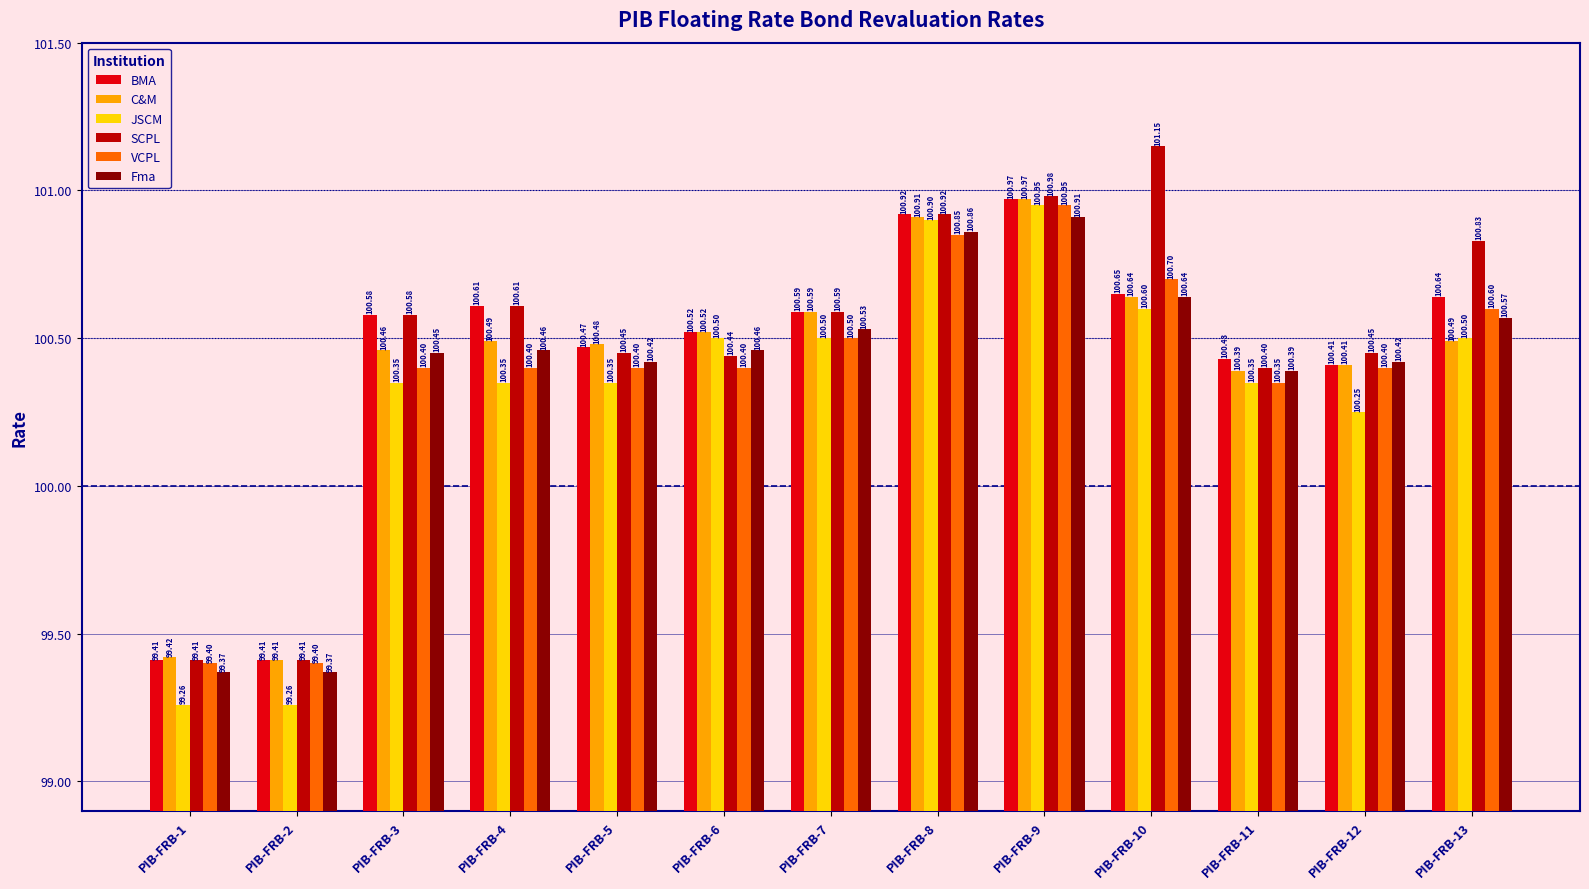

Rank the series at PIB-FRB-5 from lowest to highest value.

JSCM, VCPL, Fma, SCPL, BMA, C&M